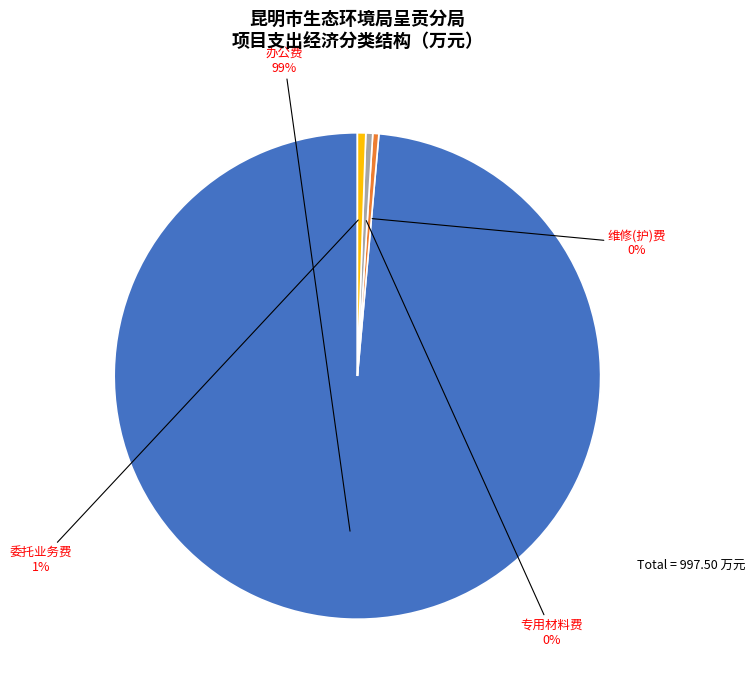

Is it true that 办公费 is 90% of the pie?

False